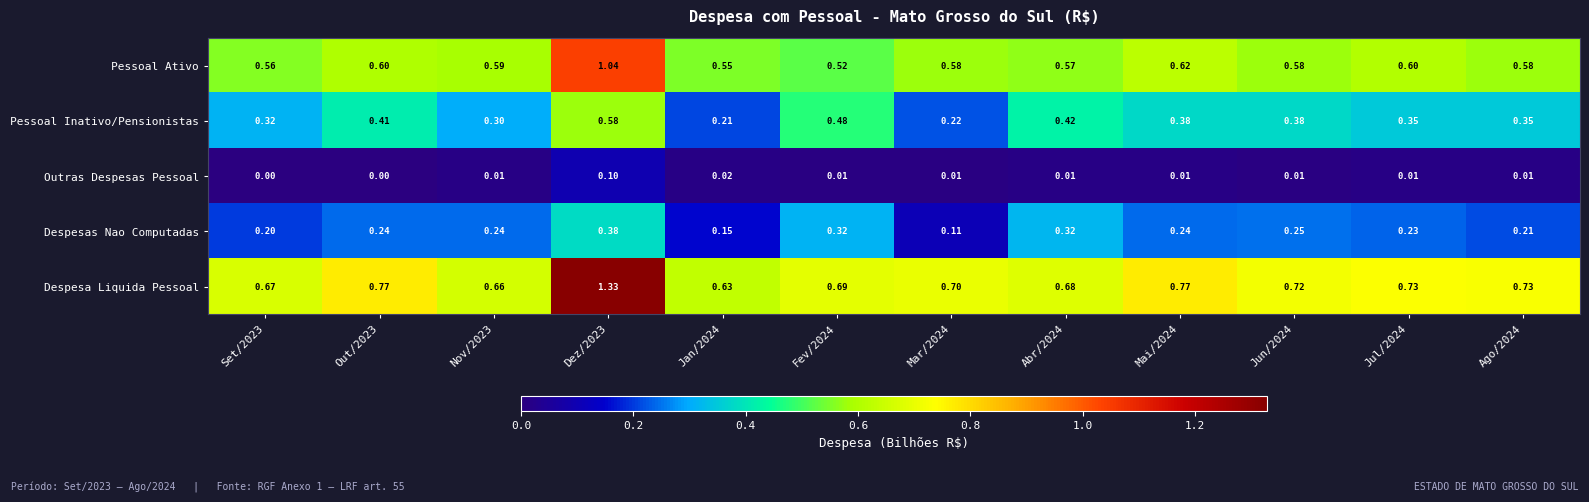

At Set/2023, list the series in order from largest to smallest.

Despesa Liquida Pessoal, Pessoal Ativo, Pessoal Inativo/Pensionistas, Despesas Nao Computadas, Outras Despesas Pessoal